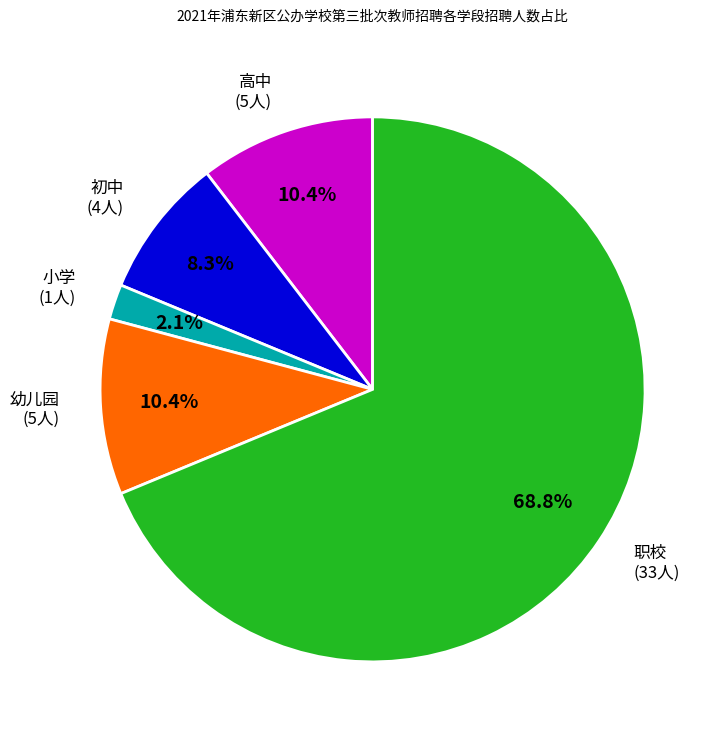

To the nearest percent, what portion does 高中 represent?

10%